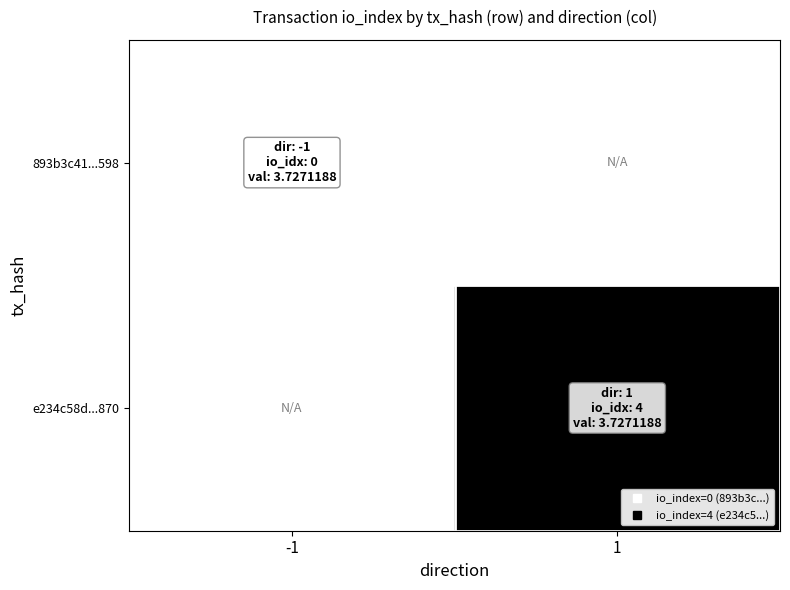

The value of e234c58d...870 at 1 is 4.0. True or false?

True